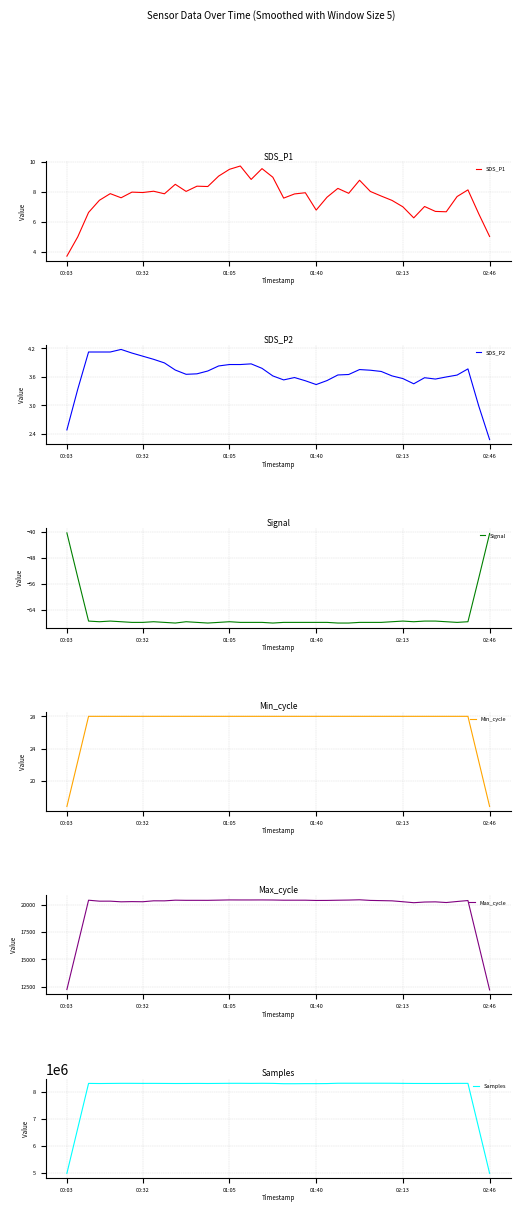

True or false: SDS_P1 has a value of 13.1 at 00:32.

False